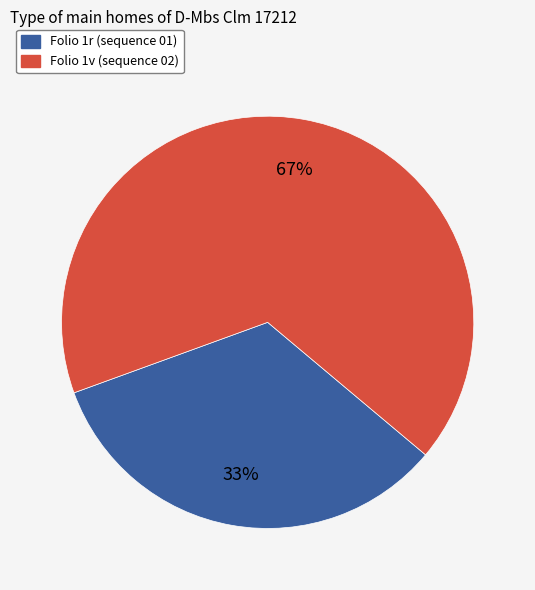

To the nearest percent, what is the average slice percentage?

50%